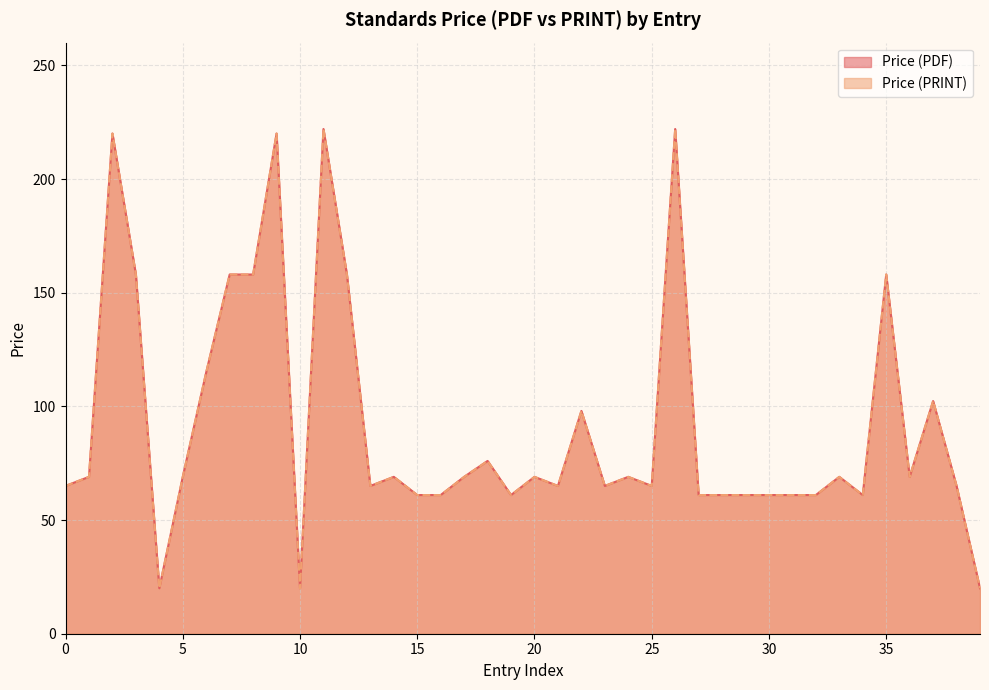

What is the lowest value of the Price (PRINT) series?

20.0